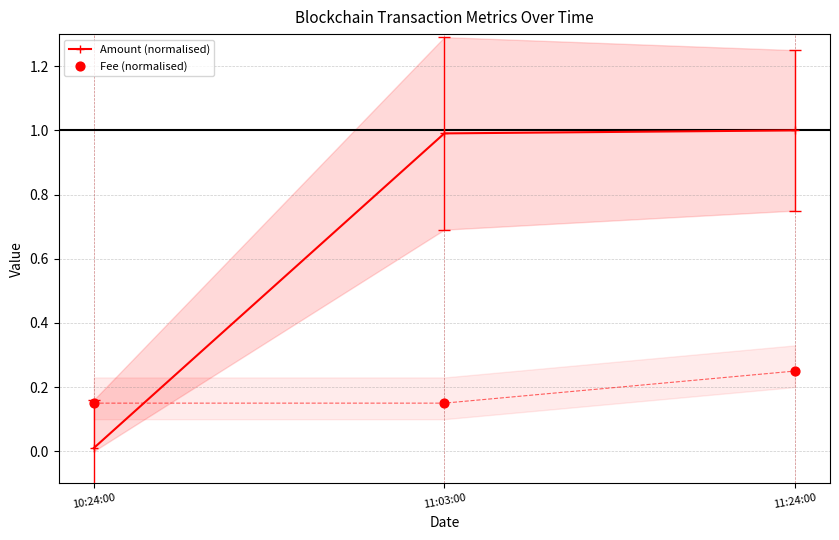

What is the total value across all series at 10:24:00?

0.2